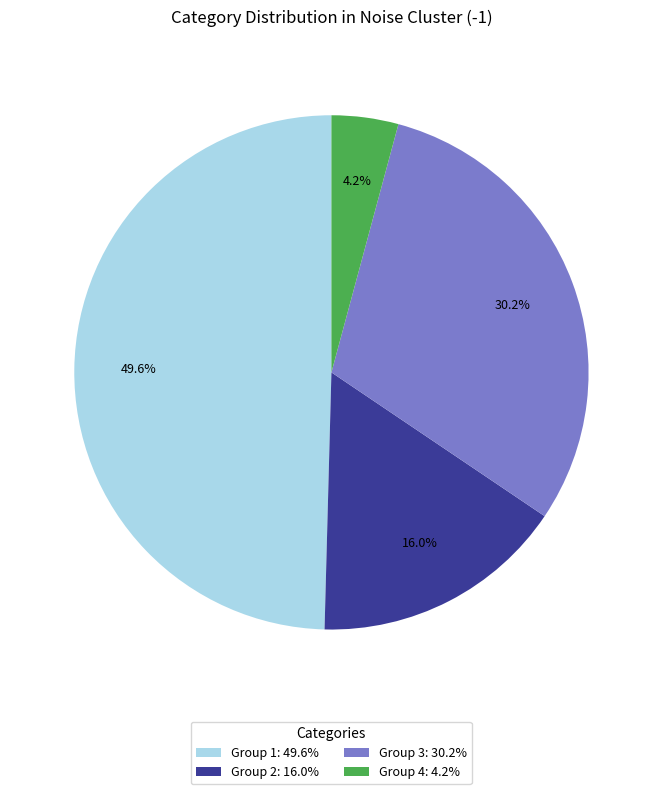

What is the ratio of the value at Group 3: 30.2% to the value at Group 2: 16.0%?

1.9